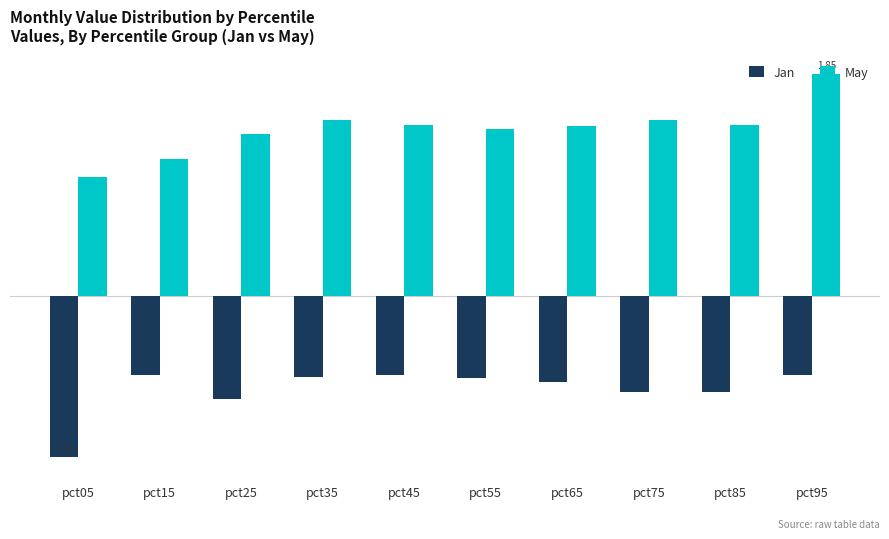

What is the spread (max minus min) of values at pct05?

2.3